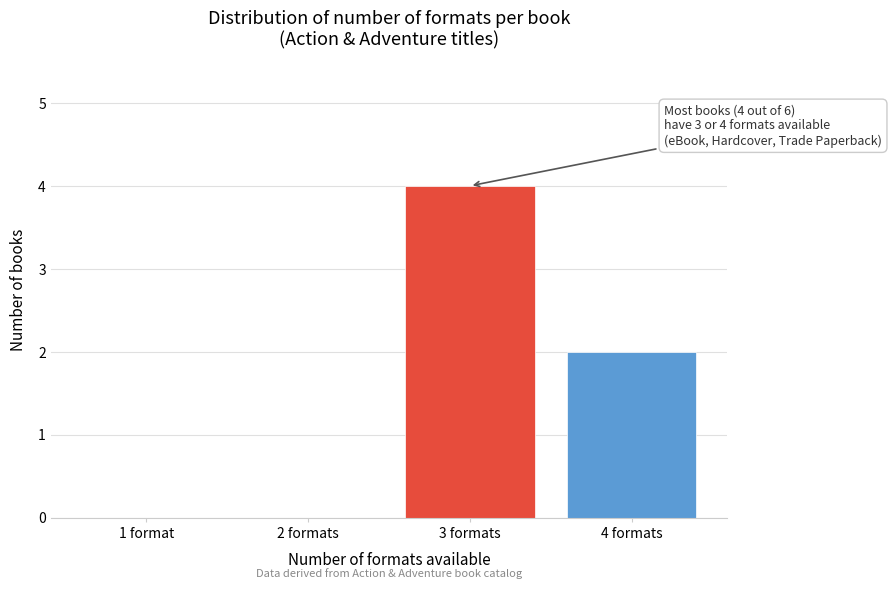

Reading left to right, list all the values displayed in this chart.

1 format=0	2 formats=0	3 formats=4	4 formats=2